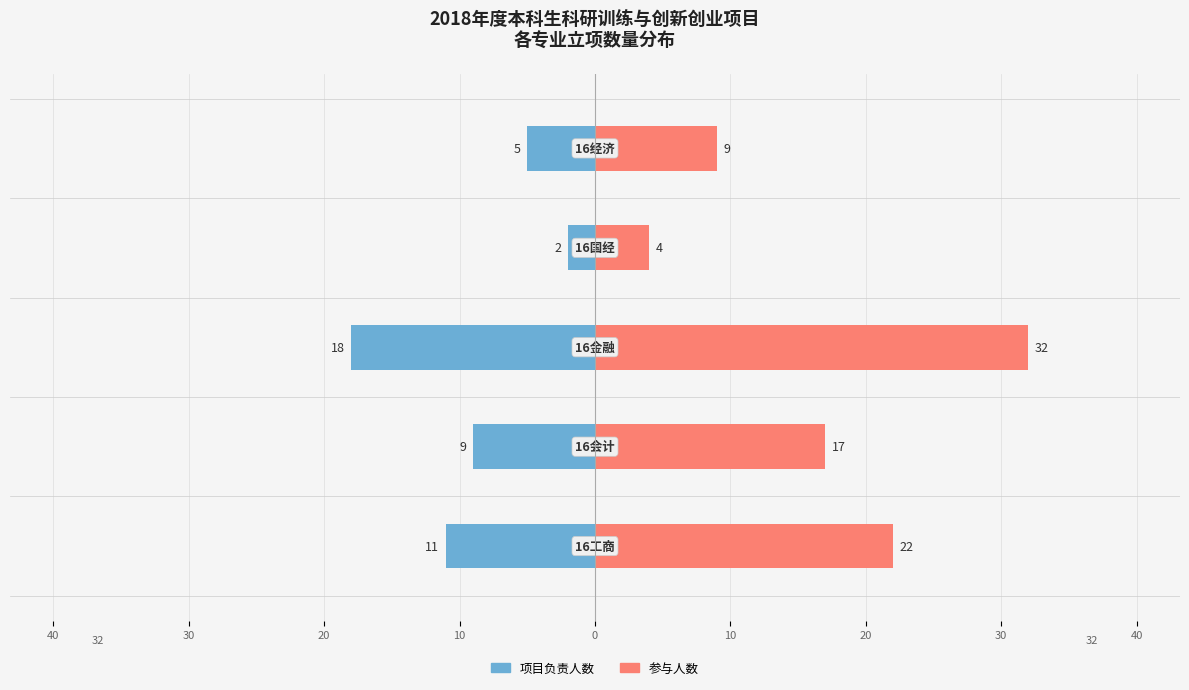

How many groups of bars are there?

5